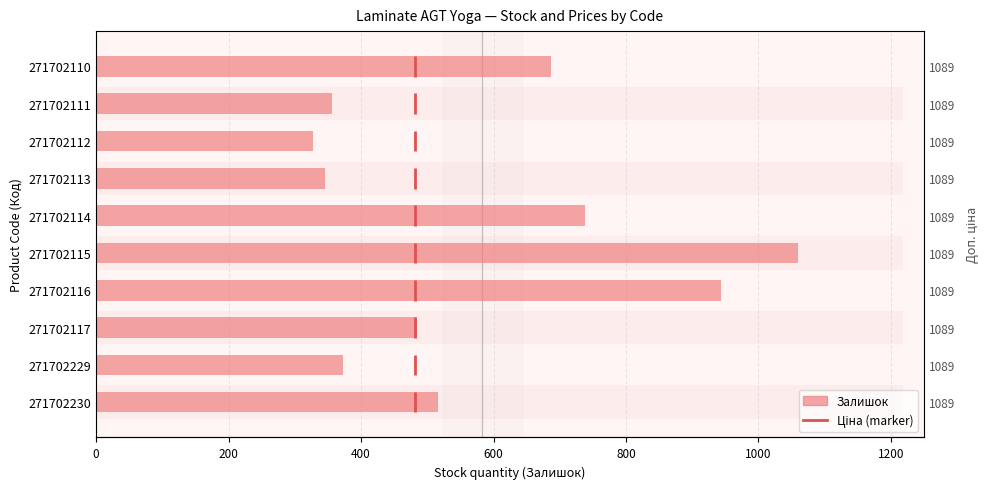

Reading left to right, list all the values displayed in this chart.

516	372	485	944	1059	738	345	328	356	687